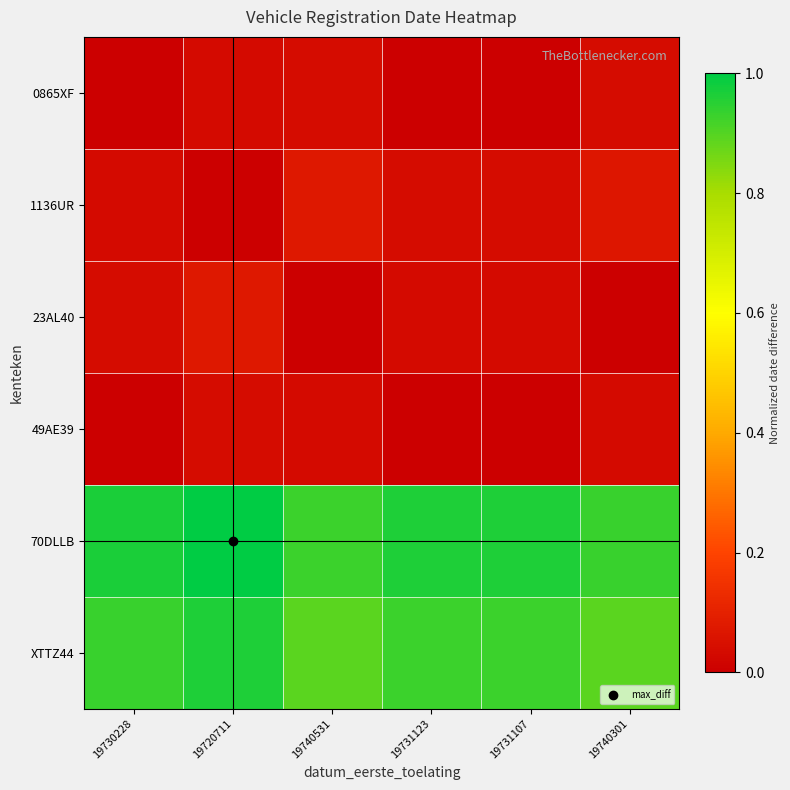

Reading right to left, extract all data points from this chart.

0865XF: 19740301=0.0	19731107=0.0	19731123=0.0	19740531=0.0	19720711=0.0	19730228=0.0
1136UR: 19740301=0.1	19731107=0.0	19731123=0.0	19740531=0.1	19720711=0.0	19730228=0.0
23AL40: 19740301=0.0	19731107=0.0	19731123=0.0	19740531=0.0	19720711=0.1	19730228=0.0
49AE39: 19740301=0.0	19731107=0.0	19731123=0.0	19740531=0.0	19720711=0.0	19730228=0.0
70DLLB: 19740301=0.9	19731107=1.0	19731123=1.0	19740531=0.9	19720711=1.0	19730228=1.0
XTTZ44: 19740301=0.9	19731107=0.9	19731123=0.9	19740531=0.9	19720711=1.0	19730228=0.9